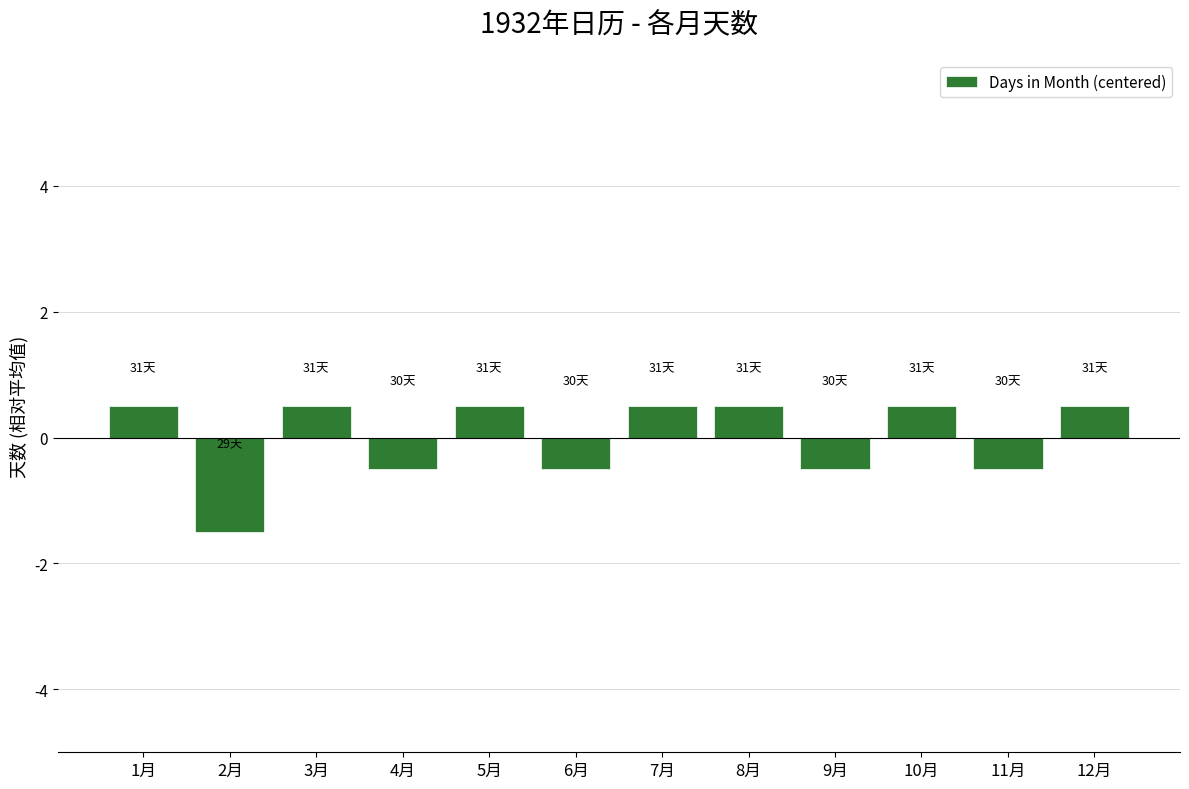

Count the number of categories in the chart.

12